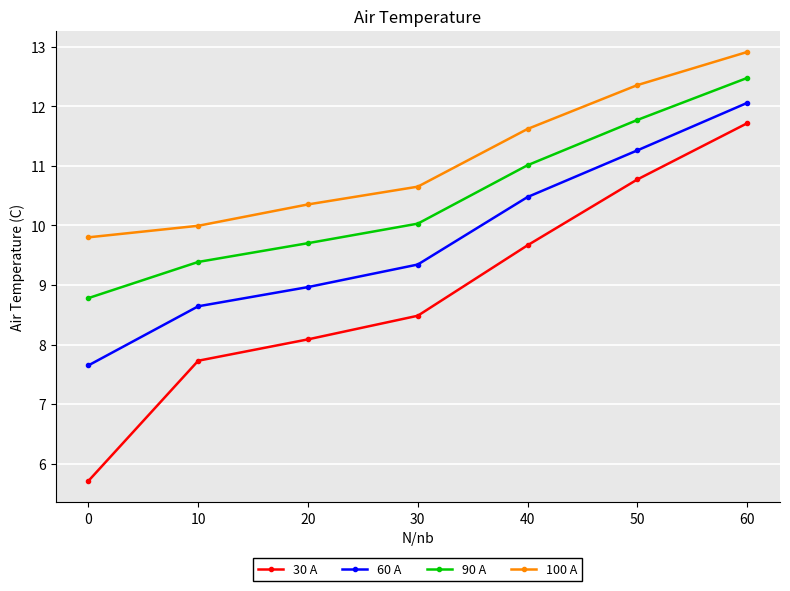

True or false: 100 A has a value of 13.2 at 0.

False